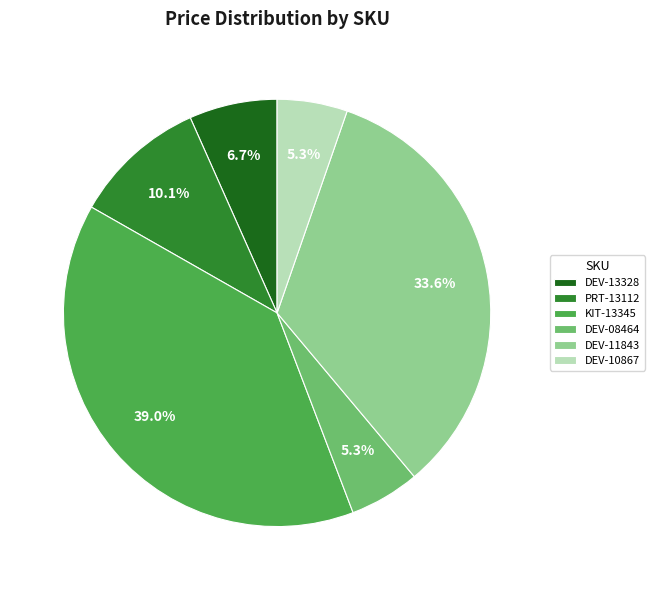

Is there a majority slice in this chart?

No